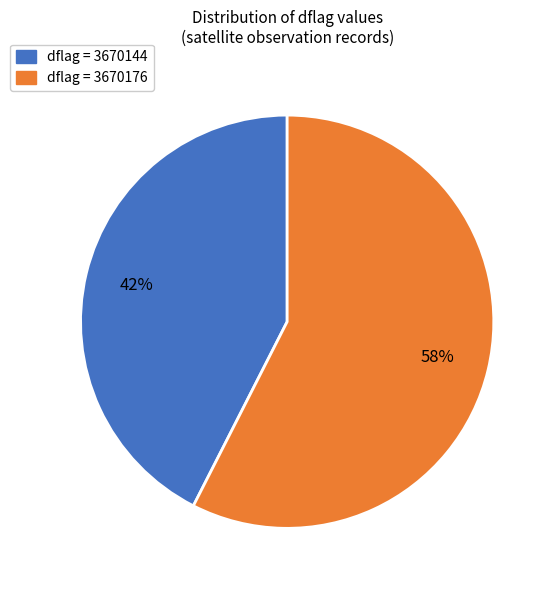

Is there a majority slice in this chart?

Yes